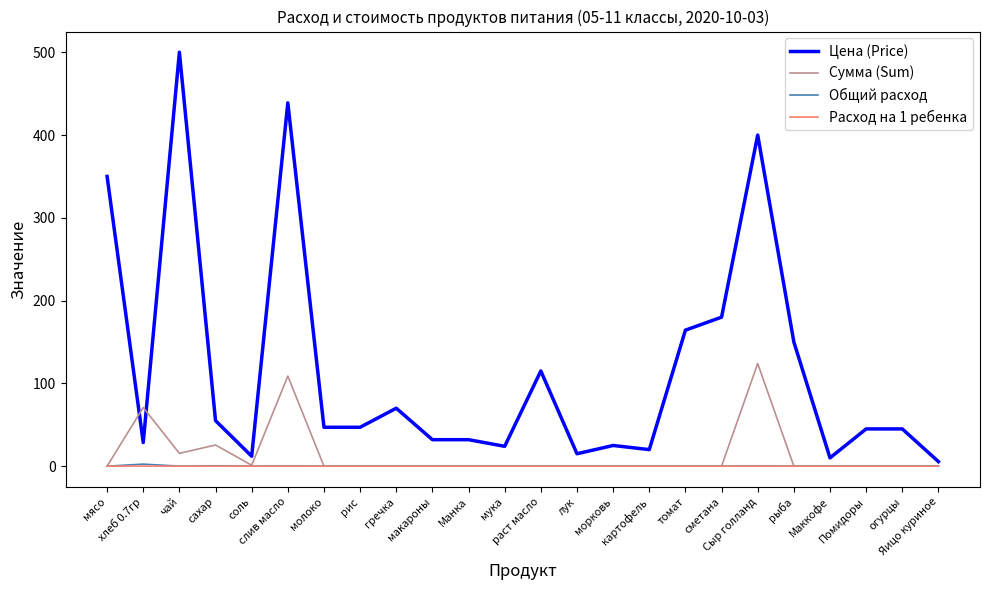

True or false: Сумма (Sum) has more than 1 points higher than both neighbors.

True